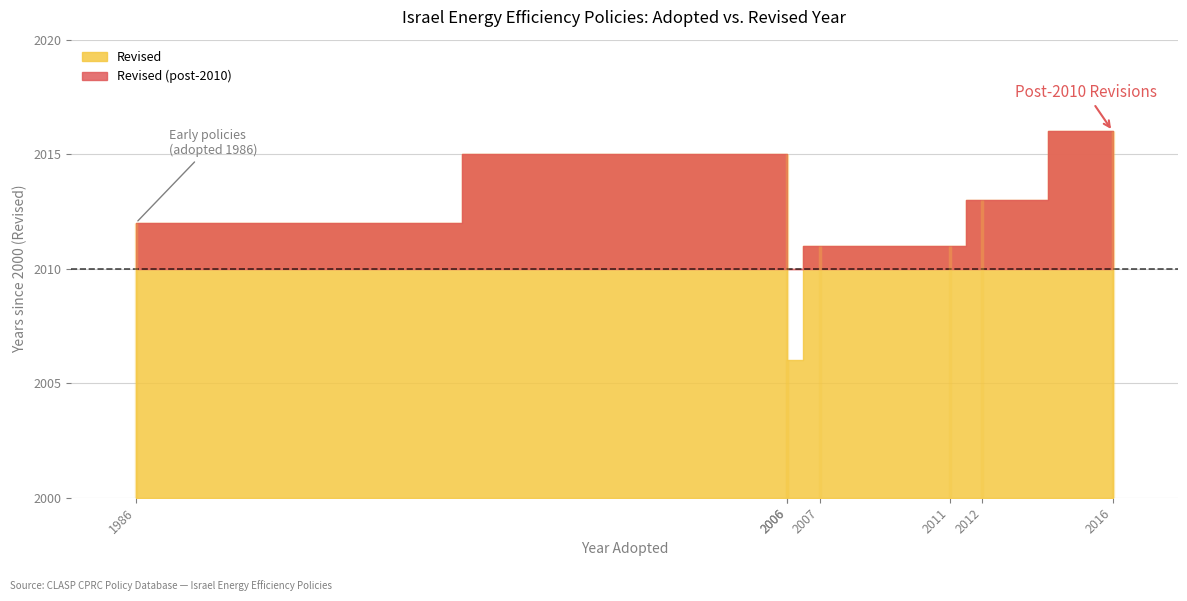

List the labels in order of value, largest first.

2016, 2006, 2012, 1986, 2007, 2011, 2006